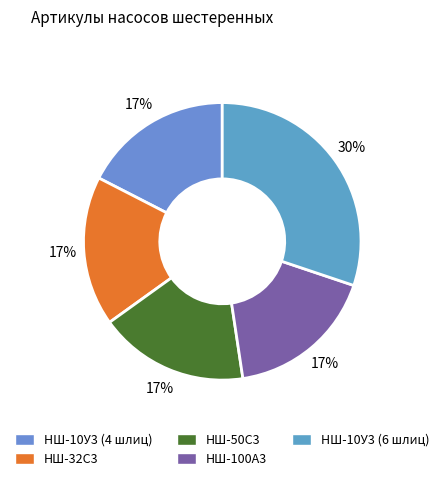

Does any single category account for the majority?

No